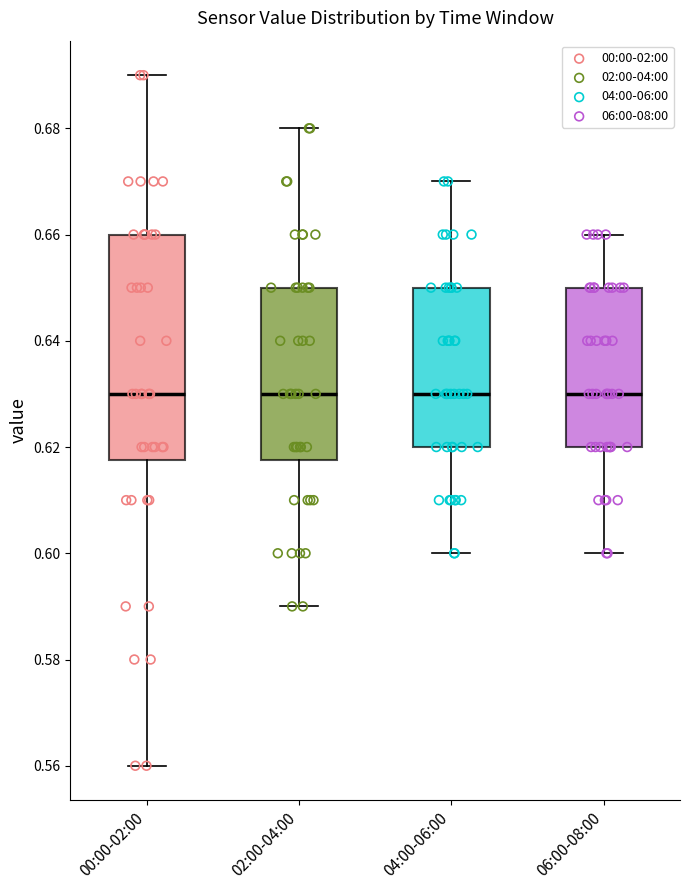

Where is the upper edge of the box for 06:00-08:00 on the y-axis? The values are not printed on the chart, so give them approximately, as read against the axis.

0.650